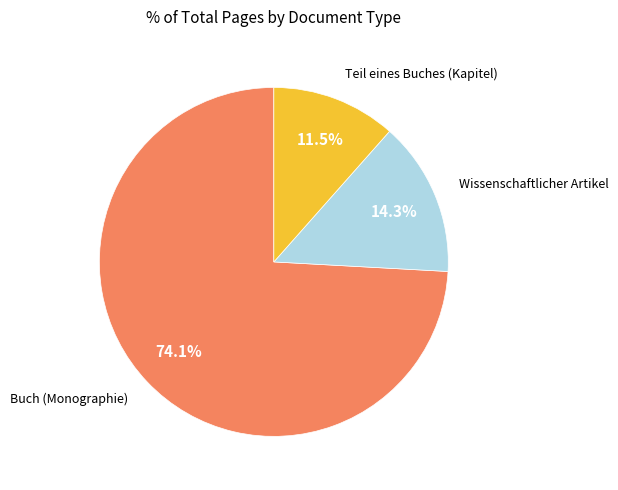

Is there a majority slice in this chart?

Yes